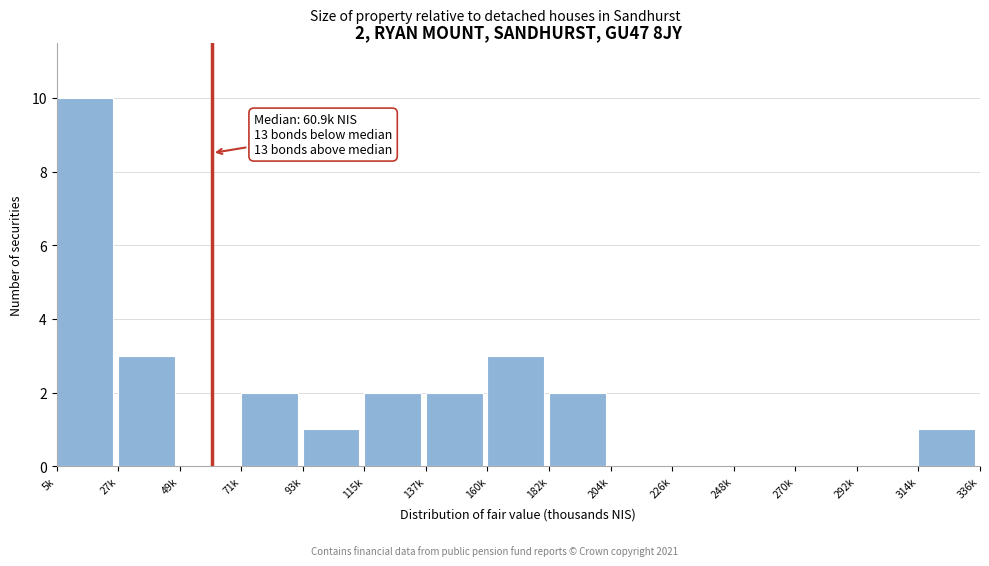

Reading left to right, transcribe all the data shown in this chart.

5k=10	27k=3	49k=0	71k=2	93k=1	115k=2	137k=2	160k=3	182k=2	204k=0	226k=0	248k=0	270k=0	292k=0	314k=1